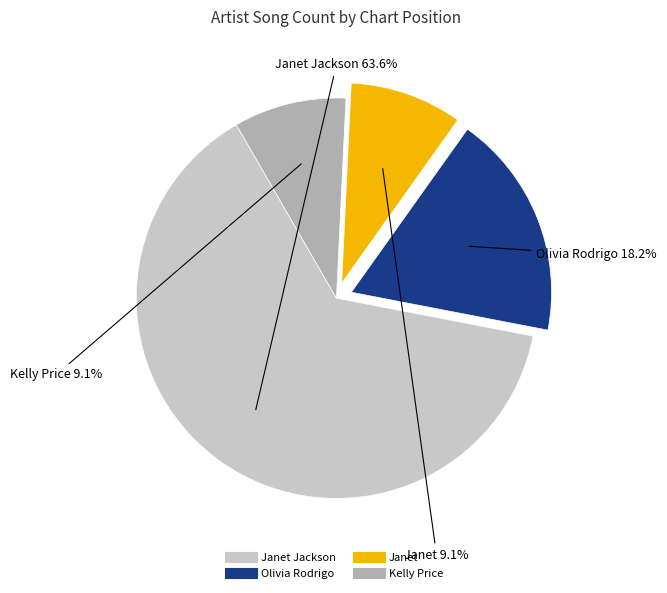

Does any single category account for the majority?

Yes